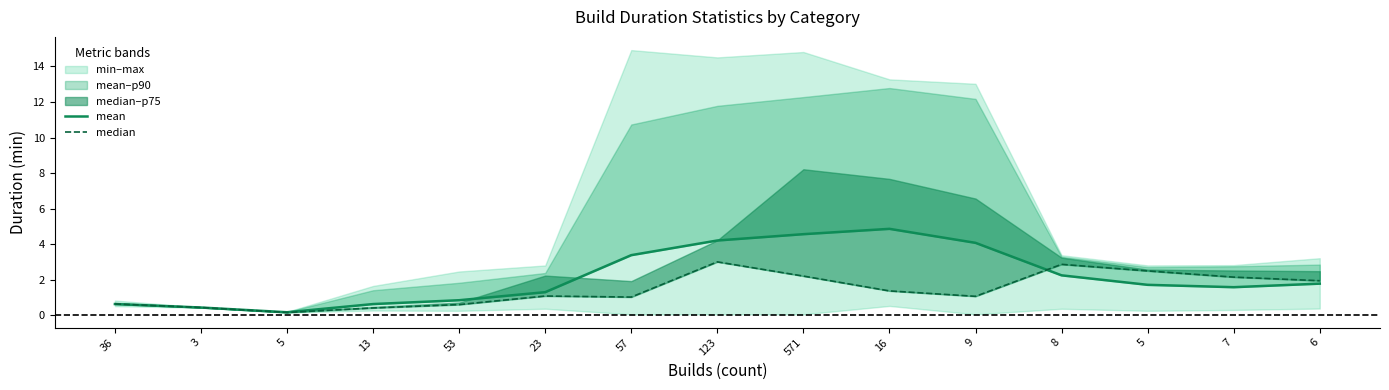

At which label does mean first exceed 1?

23